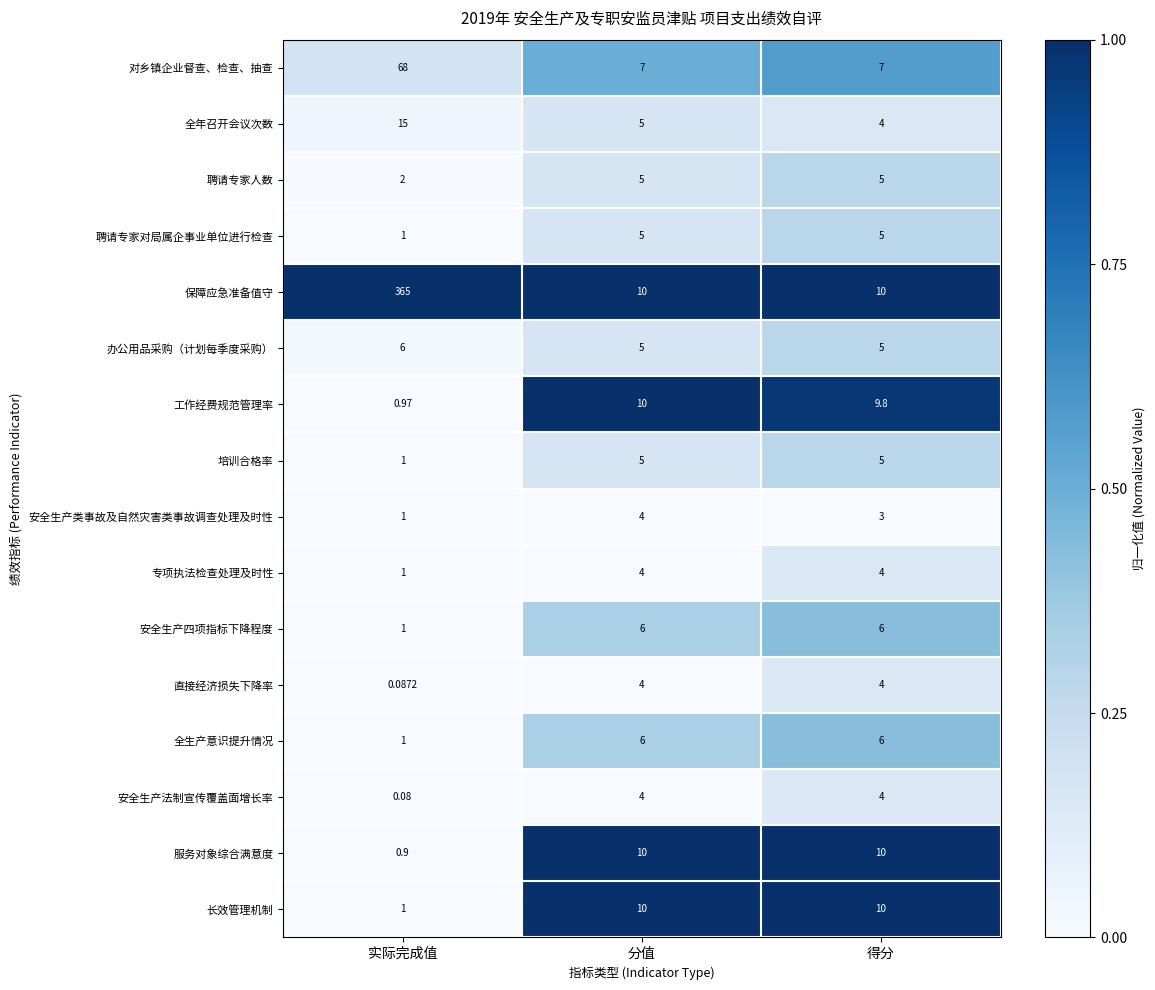

Is the value of 直接经济损失下降率 at 实际完成值 greater than the value of 全生产意识提升情况 at 分值?

No